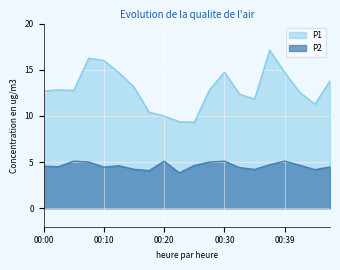

Rank the series by their average value, from lowest to highest.

P2, P1